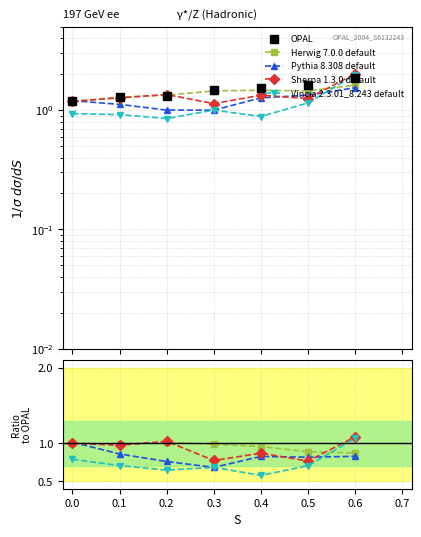

The Pythia 8.308 default series shows 0.4 at 0.4. True or false?

False